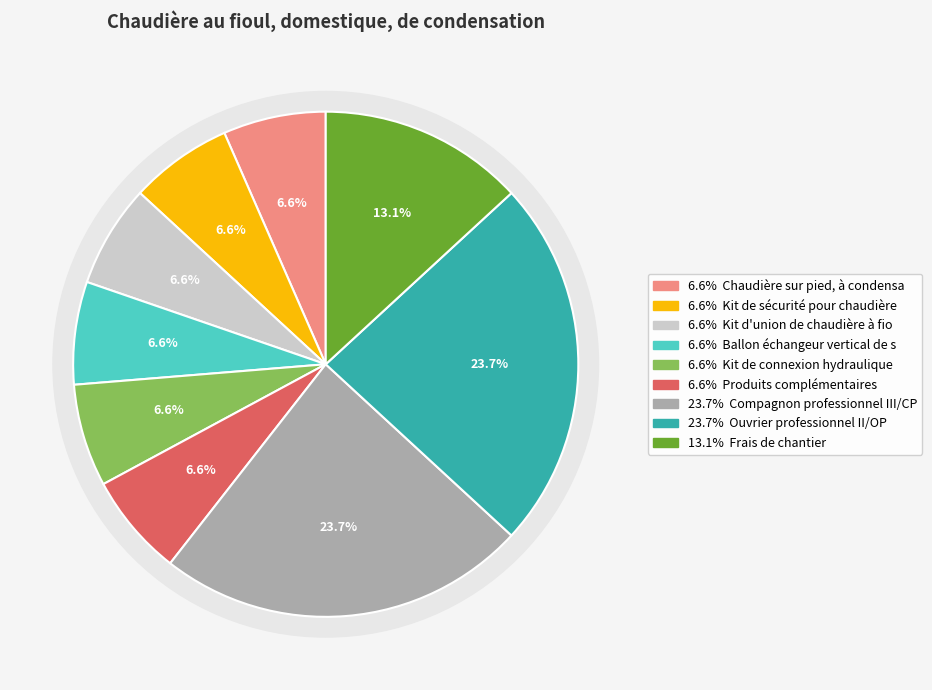

Is it true that Kit de connexion hydraulique is 20% of the pie?

False